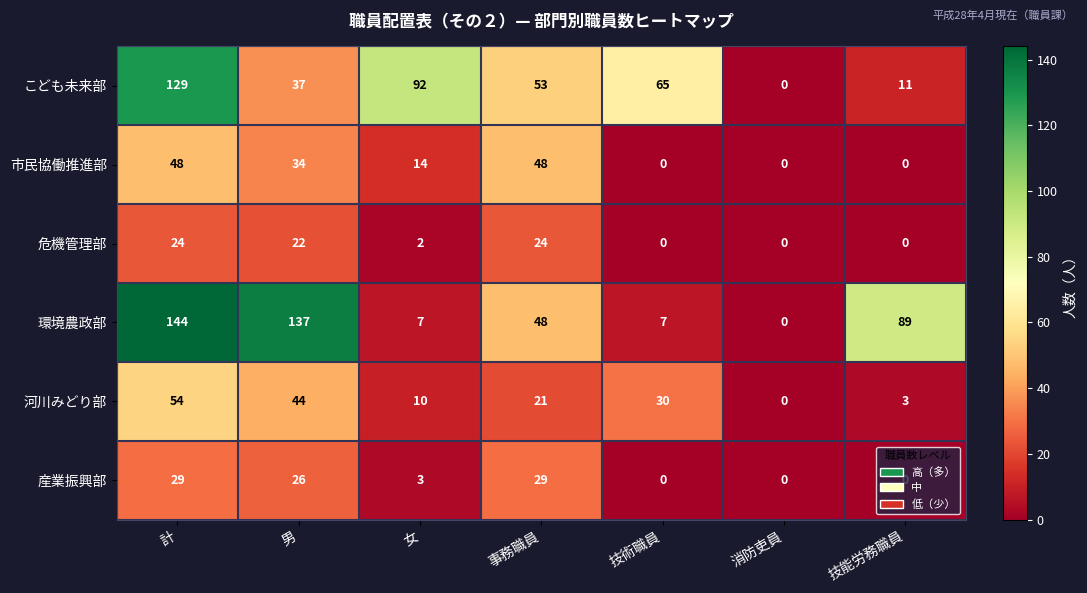

What is the difference between the maximum and minimum values in the 環境農政部 series?

144